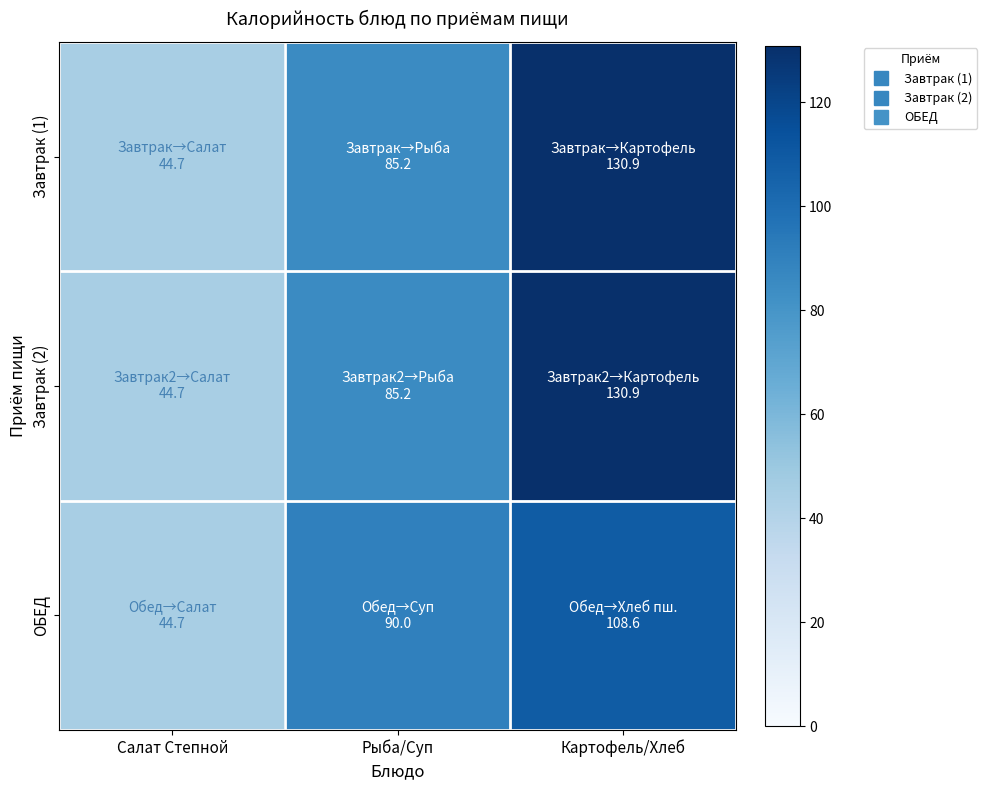

At which category does the chart reach its minimum across all series?

Салат Степной